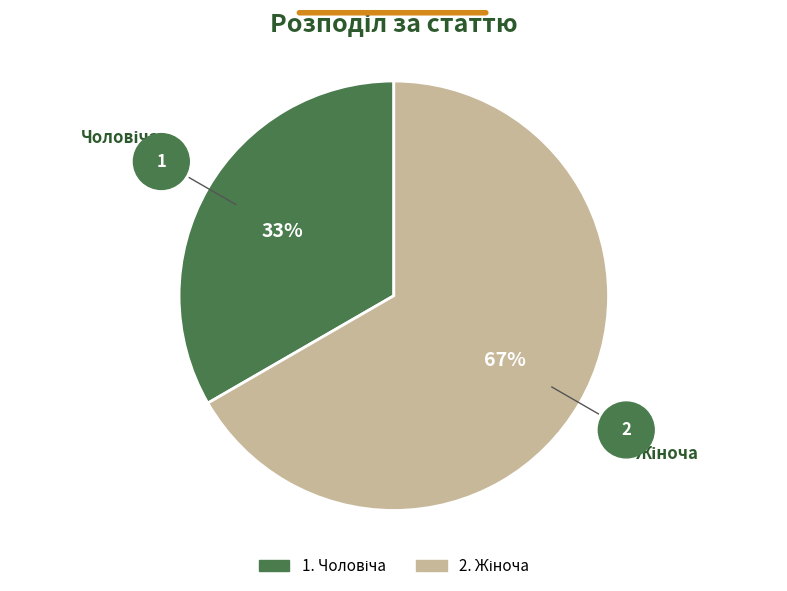

To the nearest percent, what is the average slice percentage?

50%